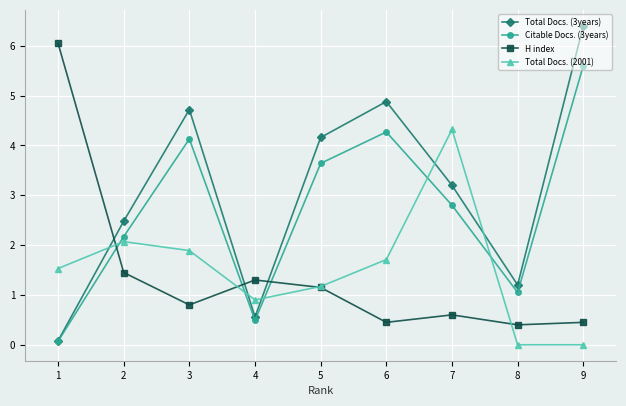

What are all the series names shown in the legend?

Total Docs. (3years), Citable Docs. (3years), H index, Total Docs. (2001)